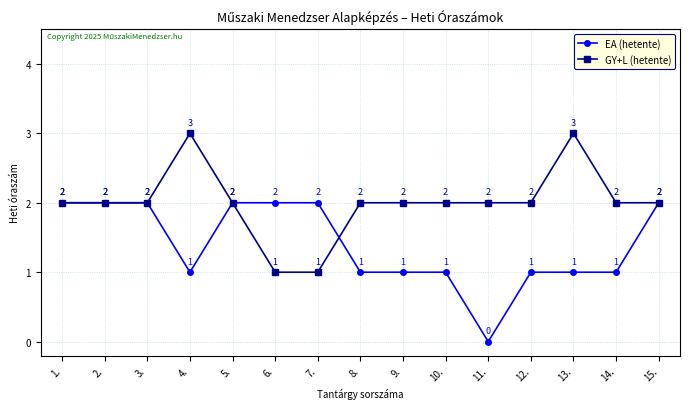

Reading right to left, transcribe all the data shown in this chart.

EA (hetente): 2	1	1	1	0	1	1	1	2	2	2	1	2	2	2
GY+L (hetente): 2	2	3	2	2	2	2	2	1	1	2	3	2	2	2